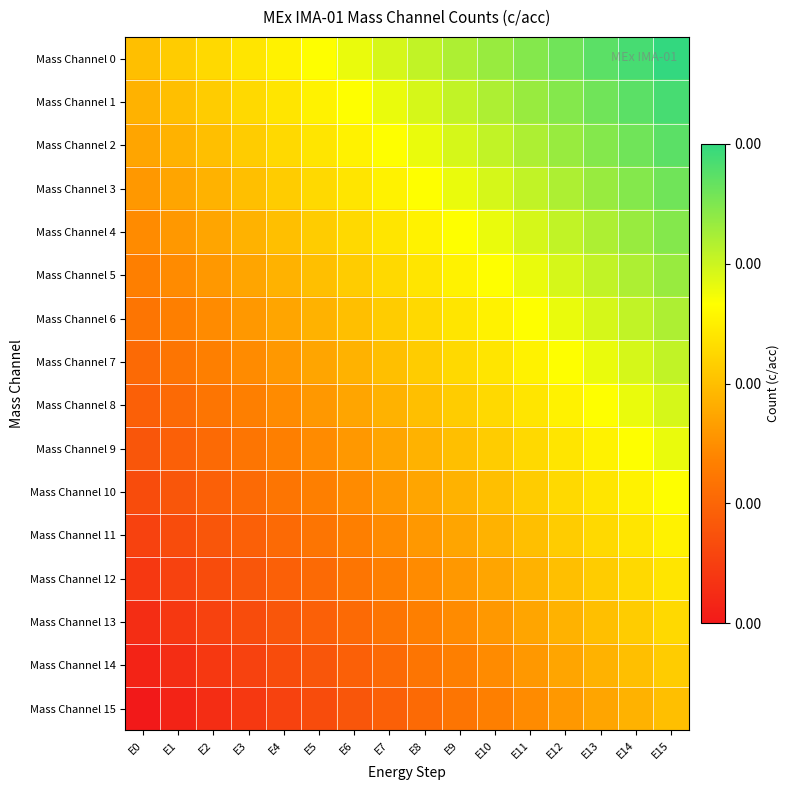

What is the minimum value shown in the chart?

-1.0